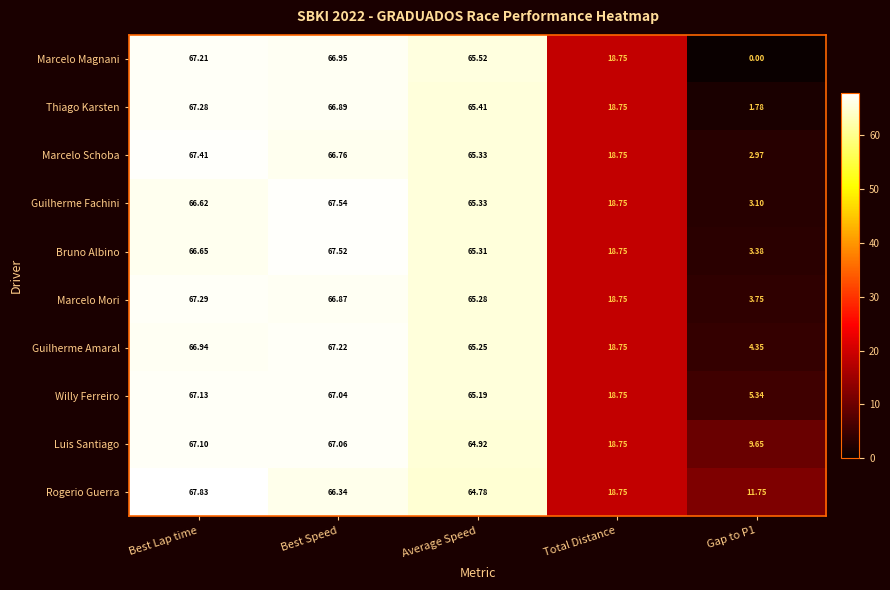

Which label corresponds to the largest value in the chart?

Best Lap time